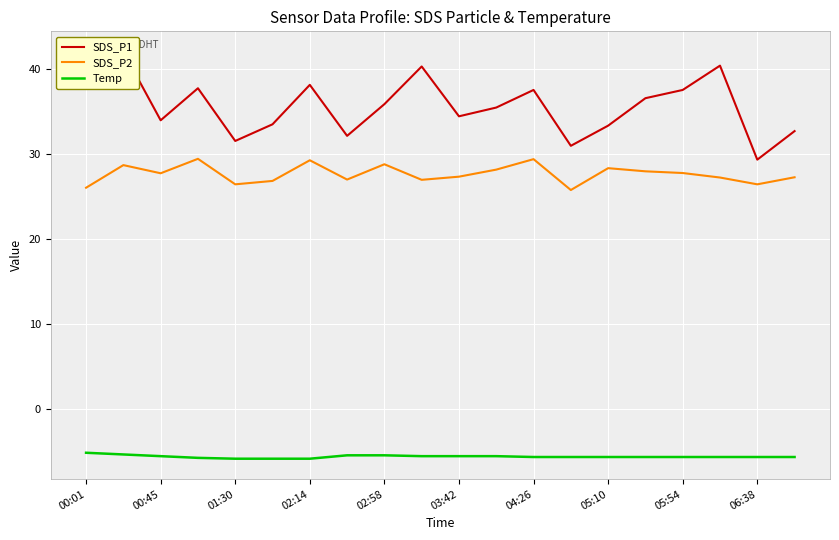

Which series has the largest total across all categories?

SDS_P1